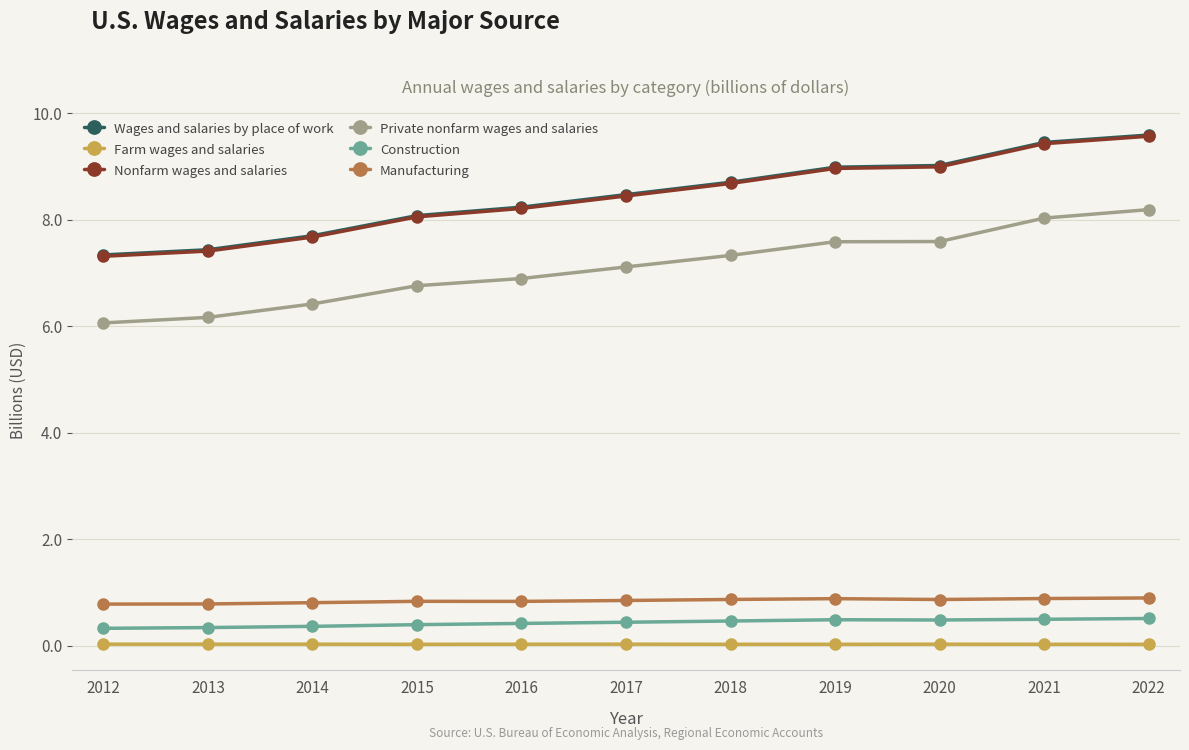

What is the sum of the Private nonfarm wages and salaries values at 2016 and 2019?

14.5